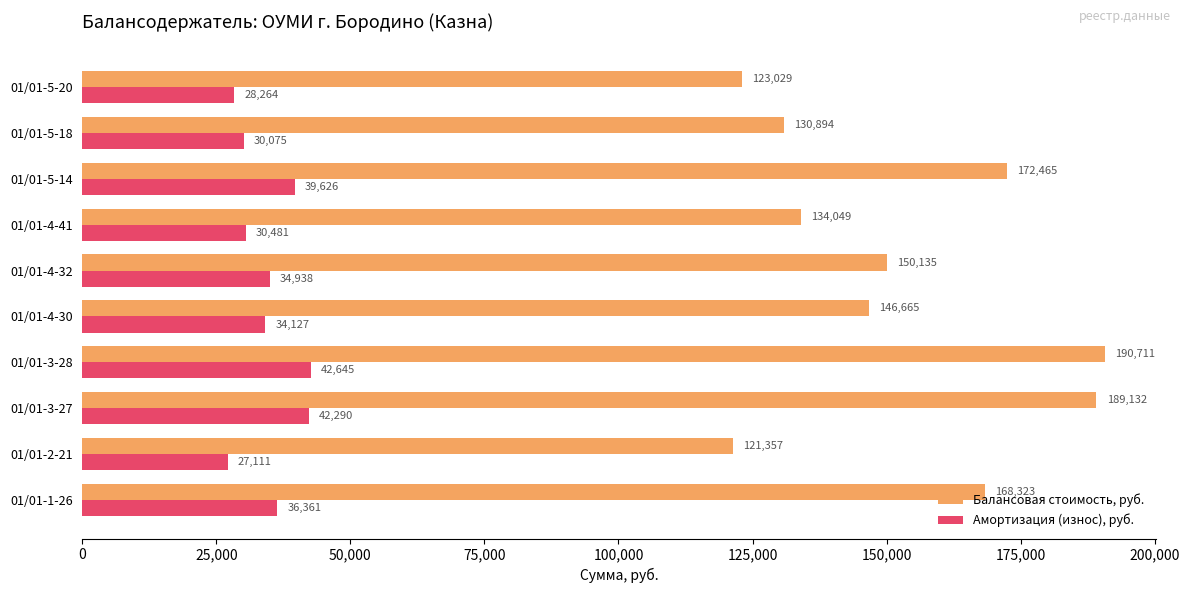

List the labels in order of Балансовая стоимость, руб. value, largest first.

01/01-3-28, 01/01-3-27, 01/01-5-14, 01/01-1-26, 01/01-4-32, 01/01-4-30, 01/01-4-41, 01/01-5-18, 01/01-5-20, 01/01-2-21